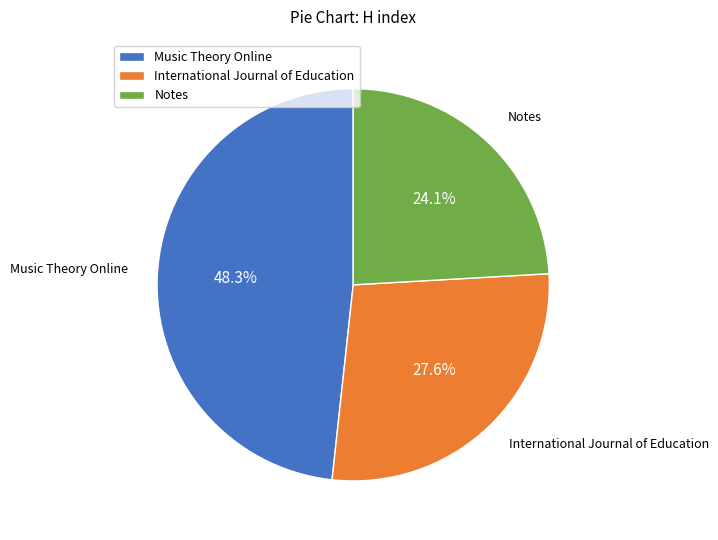

What is the ratio of the value at International Journal of Education to the value at Notes?

1.1